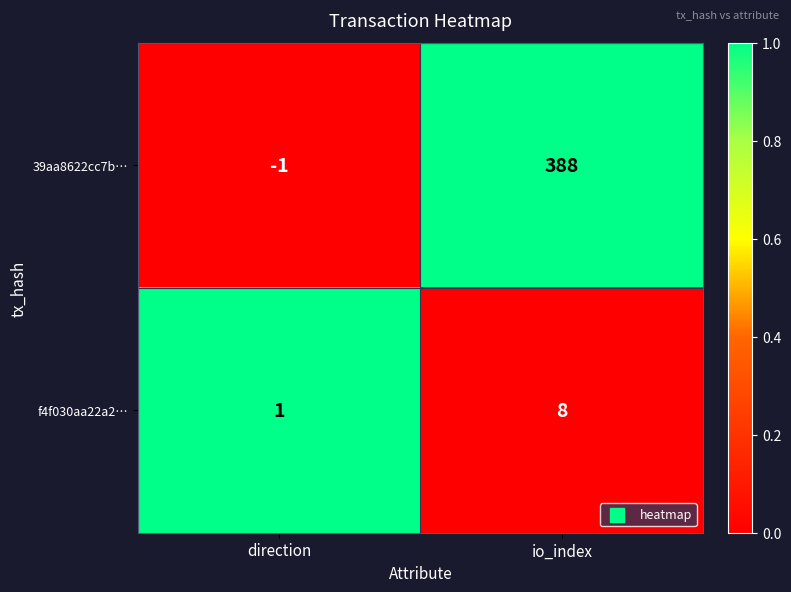

What is the sum of the 39aa8622cc7b… values at io_index and direction?

387